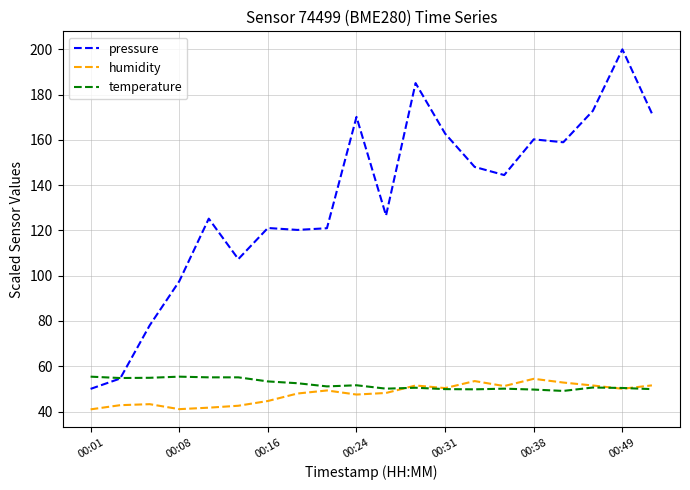

True or false: pressure and humidity intersect in this chart.

False